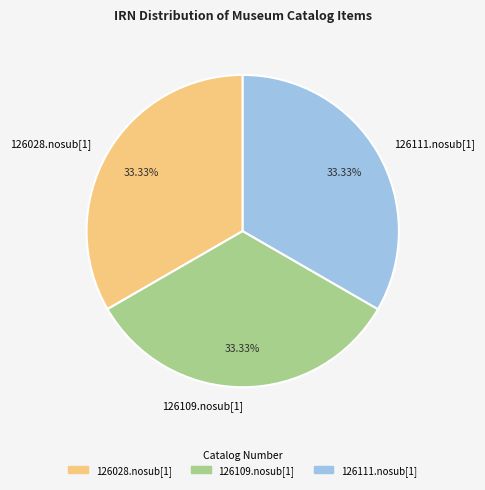

Count the number of slices in the pie.

3